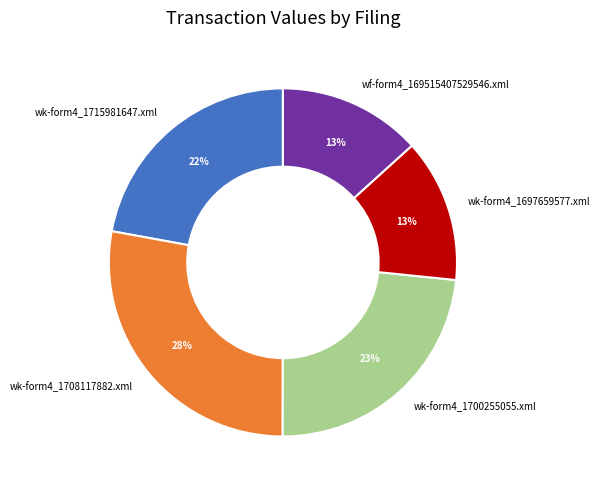

To the nearest percent, what portion does wk-form4_1715981647.xml represent?

22%